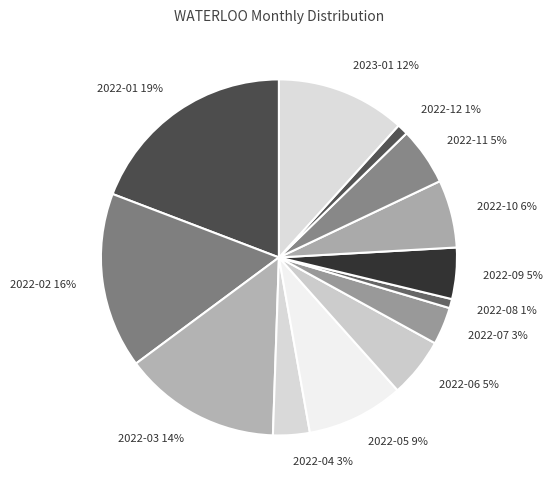

The 2022-07 slice represents 3% of the pie. True or false?

True